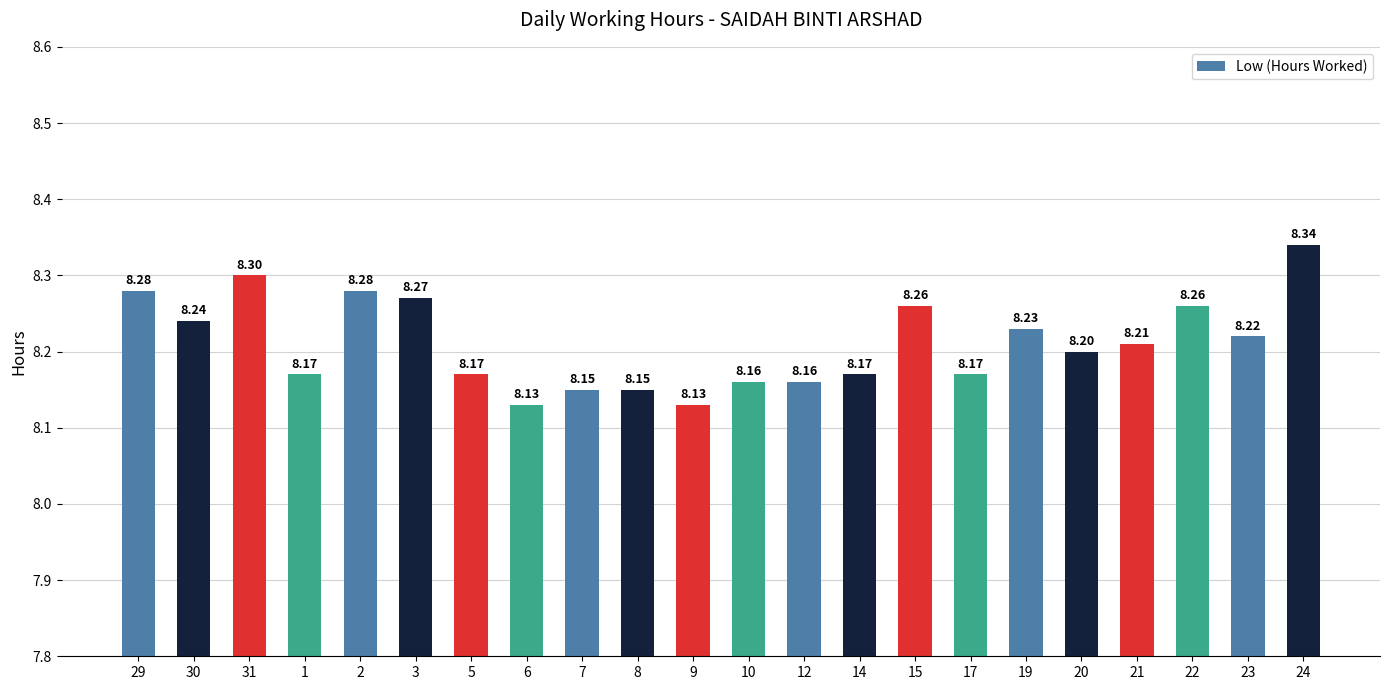

Between 20 and 19, which is larger?

19